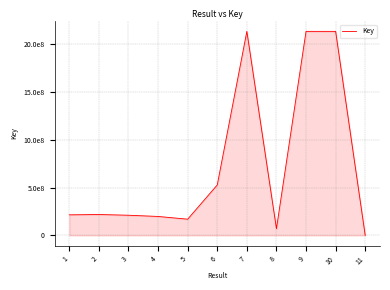

Reading left to right, list all the values displayed in this chart.

1=214580736	2=218034933	3=210372076	4=197738767	5=169155443	6=526830655	7=2130393515	8=70065348	9=2130390903	10=2130409301	11=326736